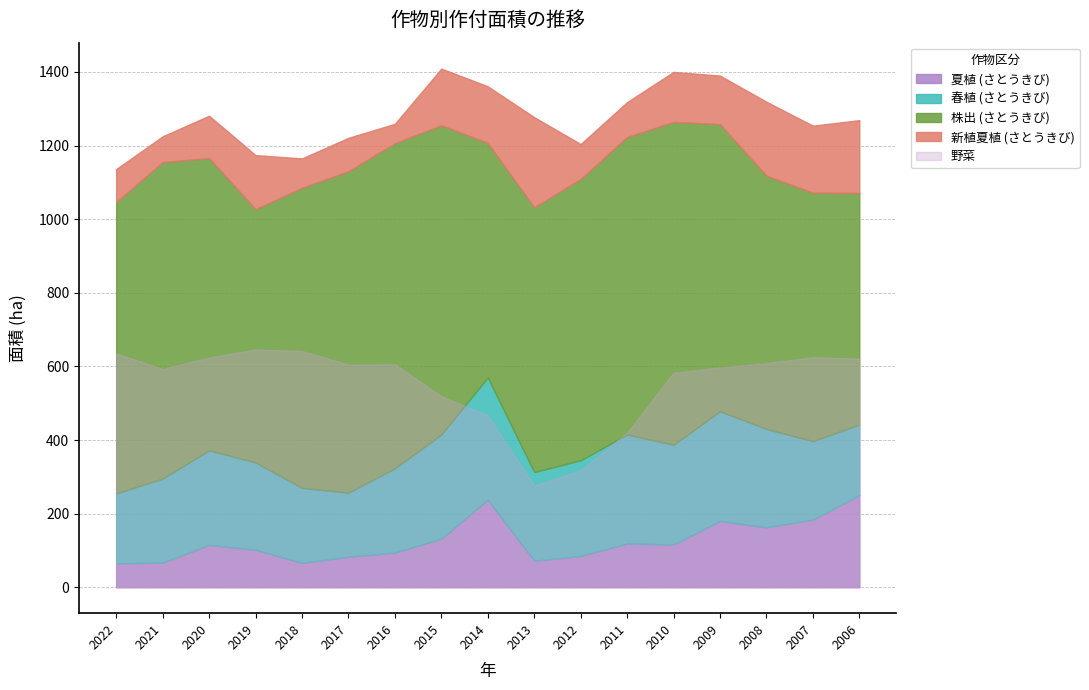

True or false: 夏植 and 新植夏植 intersect in this chart.

False